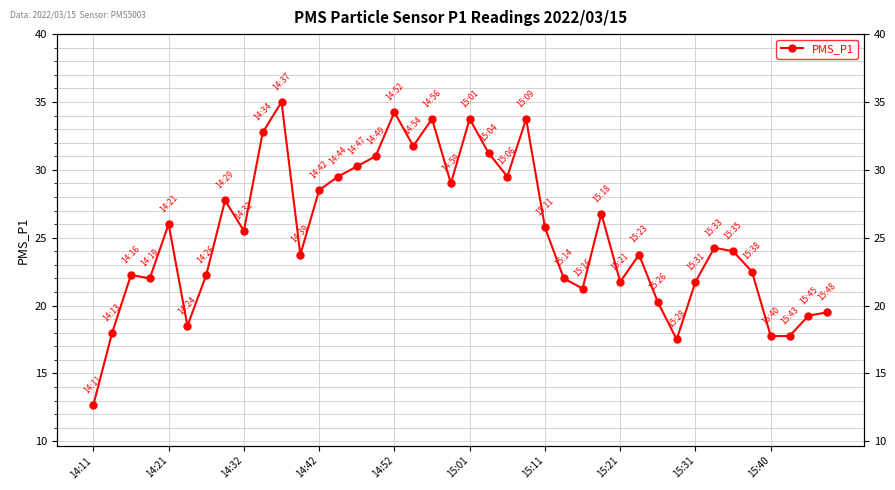

How many categories are shown in the chart?

40